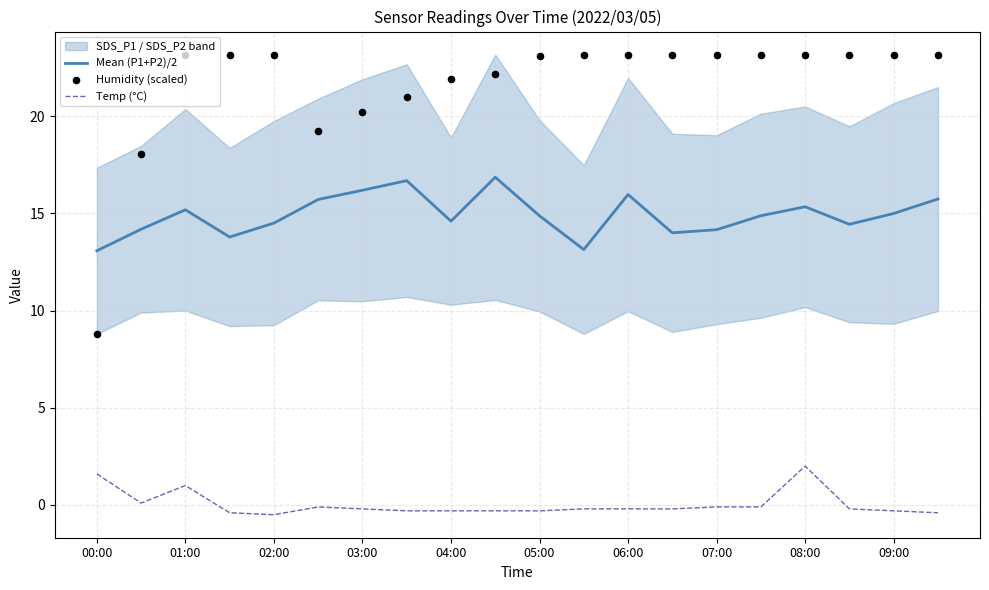

Which series has the largest total across all categories?

Humidity (scaled)